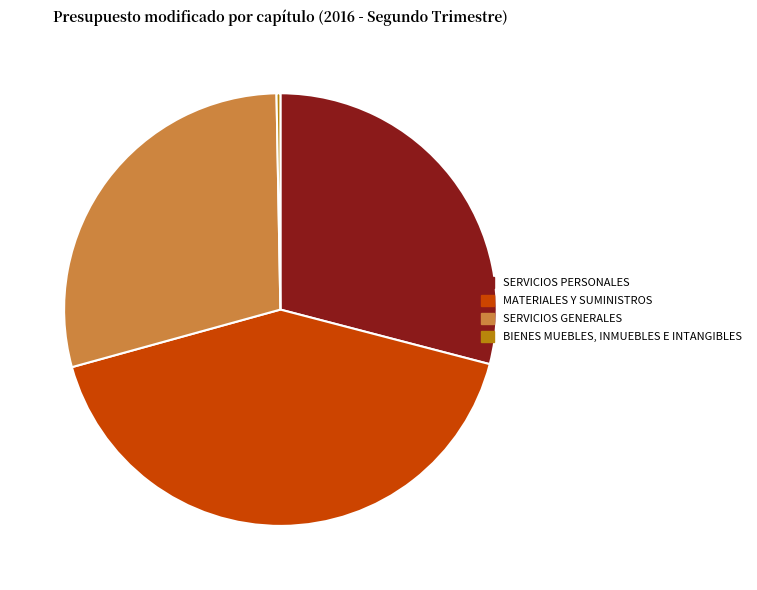

What is the ratio of the value at SERVICIOS GENERALES to the value at BIENES MUEBLES, INMUEBLES E INTANGIBLES?

100.5